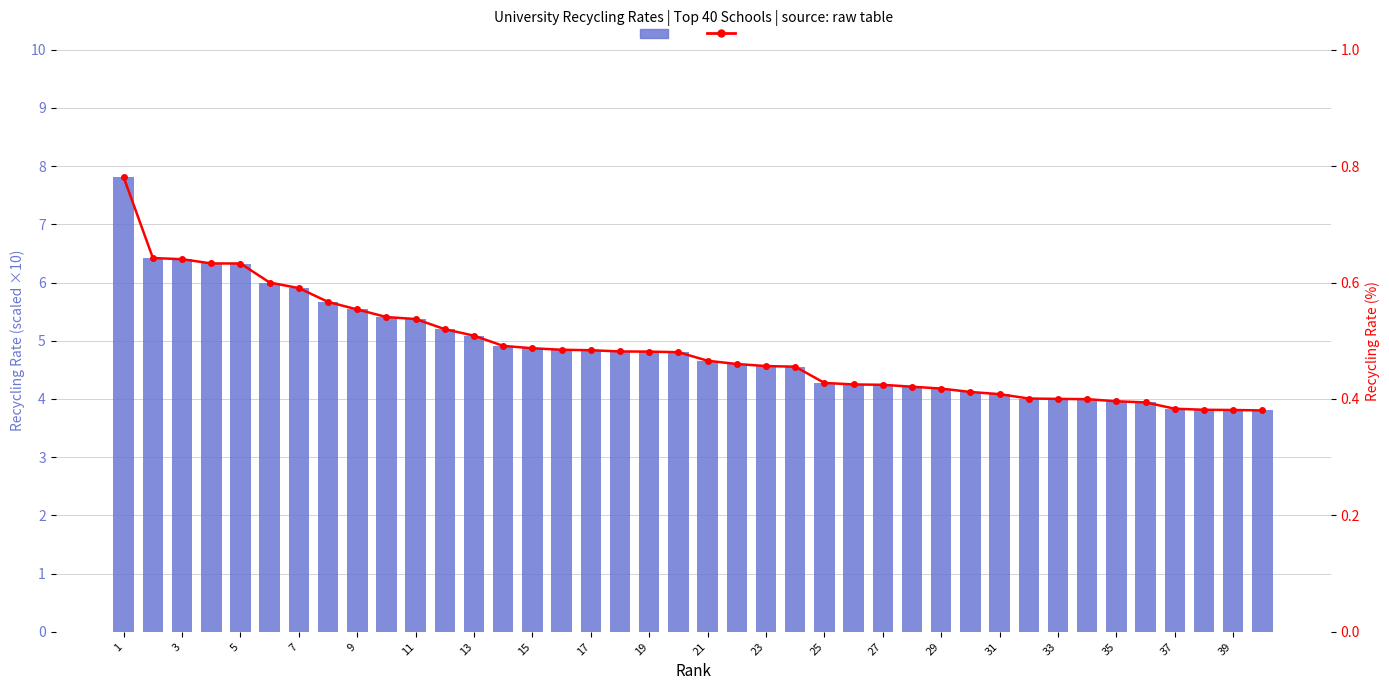

List the series in order of their peak value, lowest first.

Recycling Rate (%), Recycling Rate (scaled)